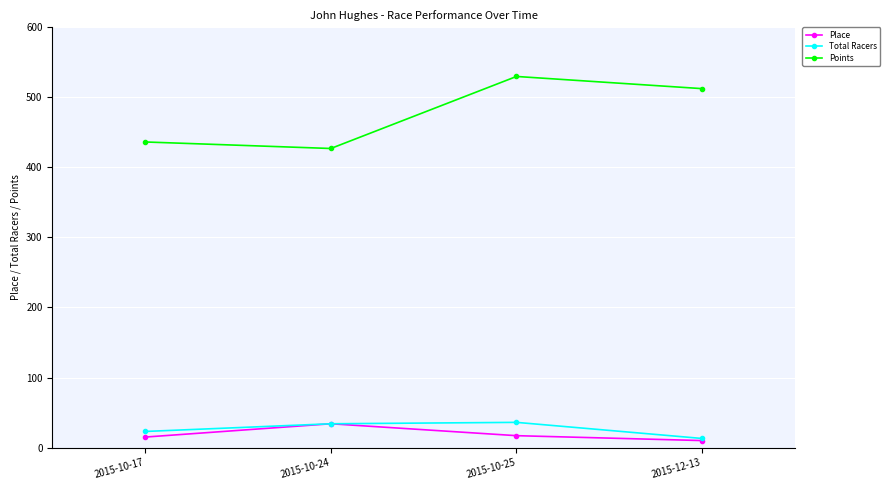

At which category is the sum across all series the highest?

2015-10-25